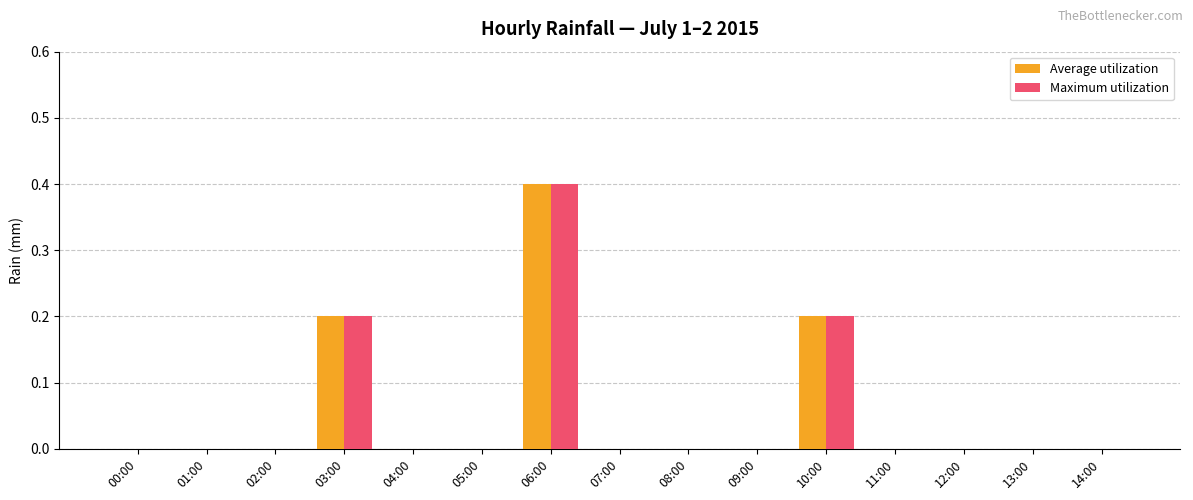

What is the greatest value displayed?

0.4